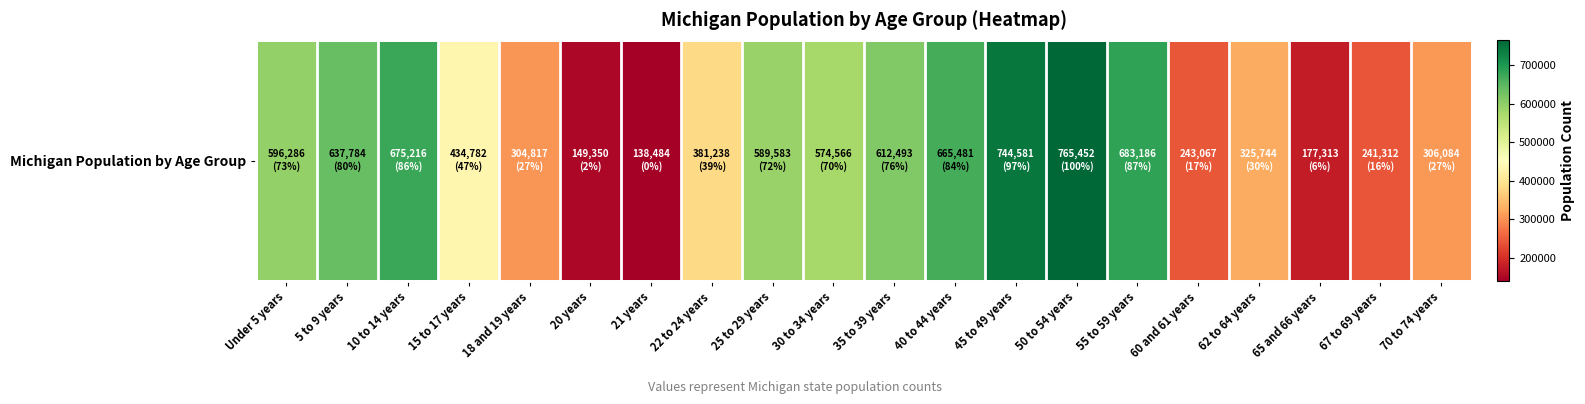

Where does the data first go above 574566?

Under 5 years